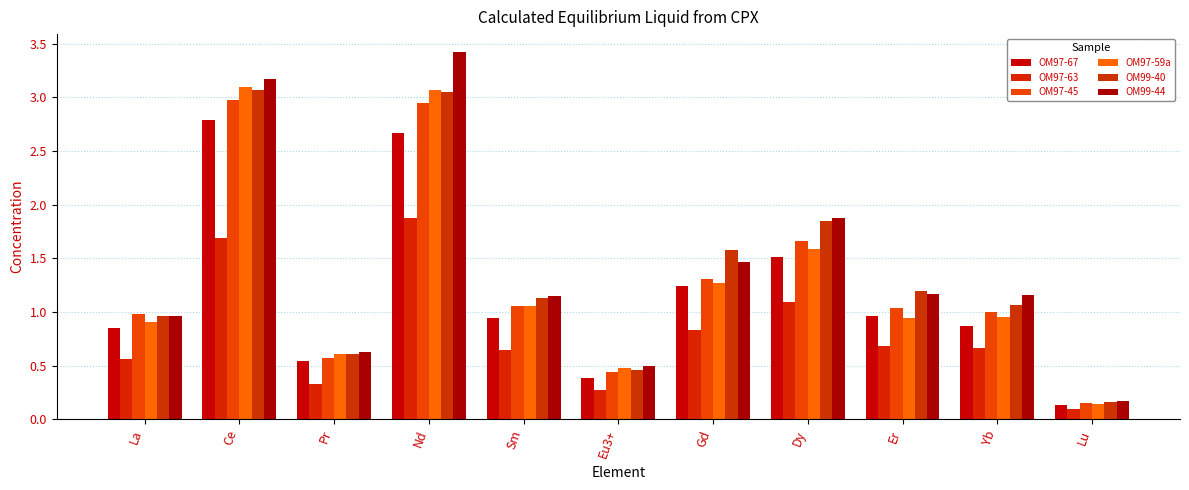

What is the difference between the OM97-63 values at Gd and Pr?

0.5